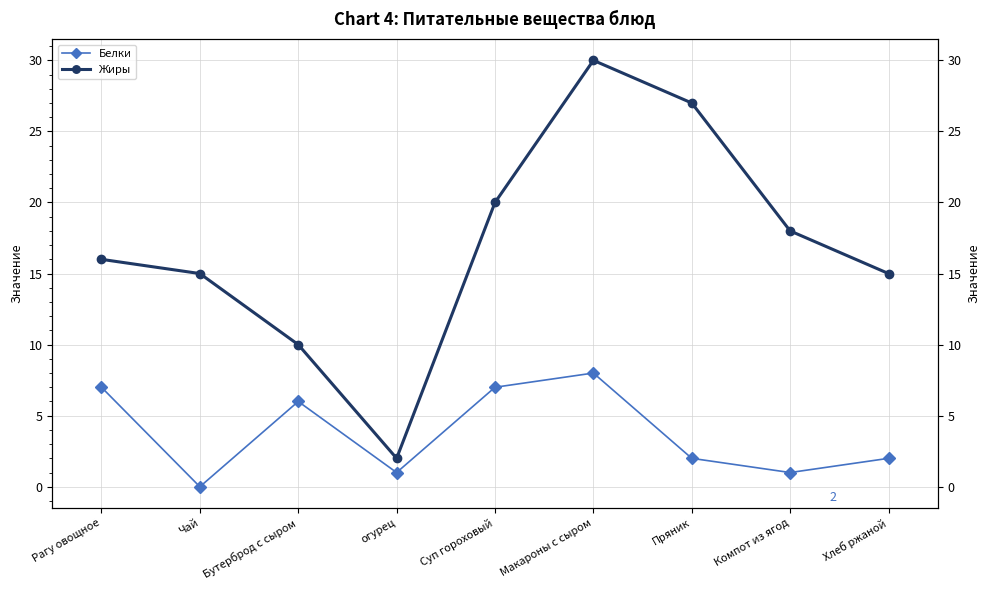

What is the value of the Жиры point at the 8th from the left?

18